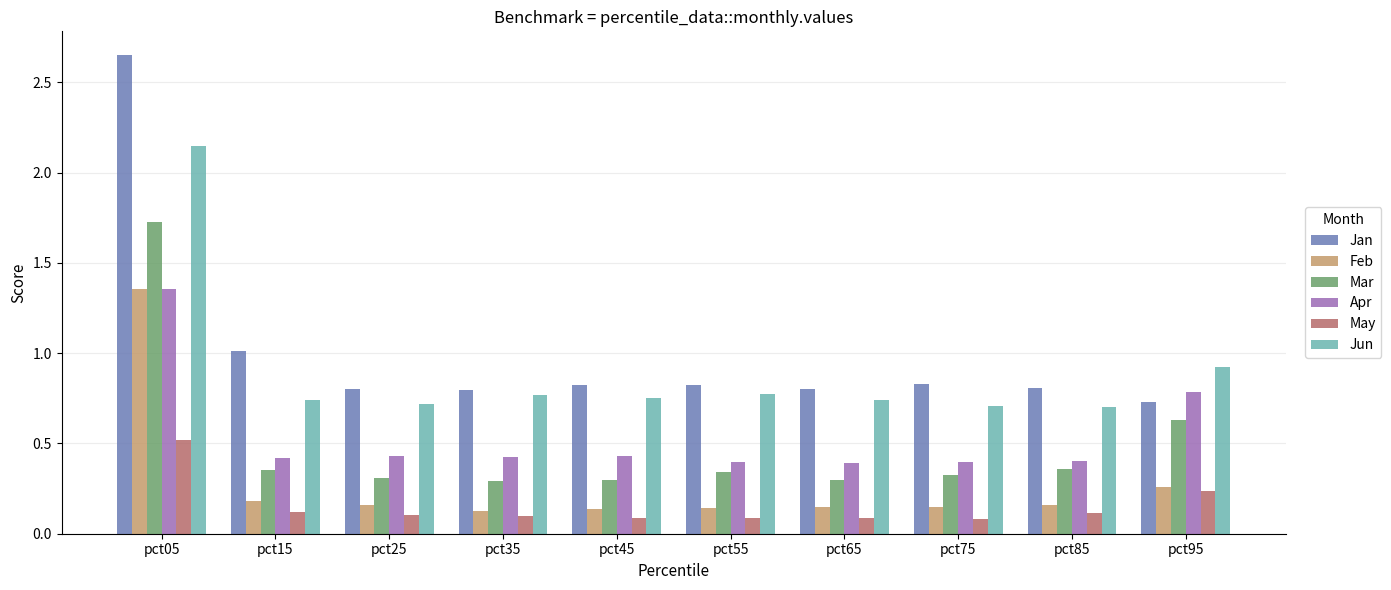

Which series has the widest spread of values?

Jan